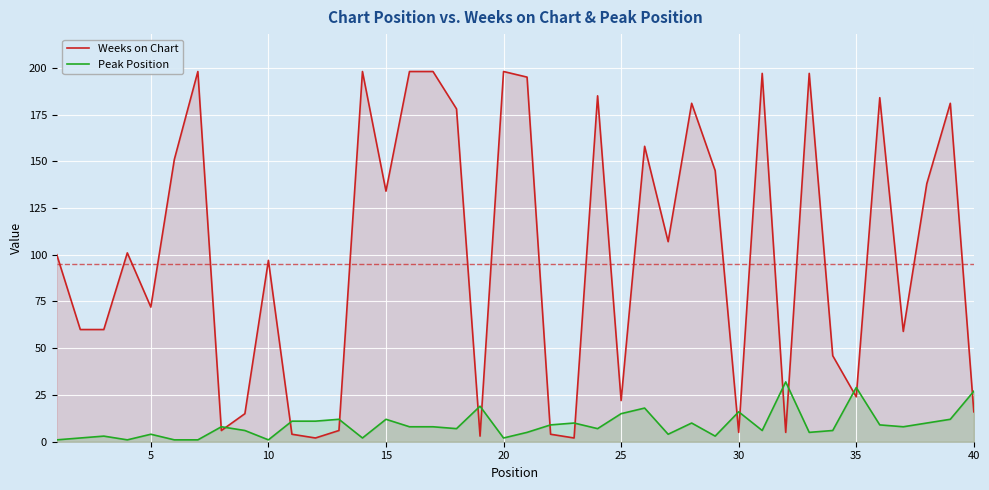

How many intersections are there between Weeks on Chart and Peak Position?

15